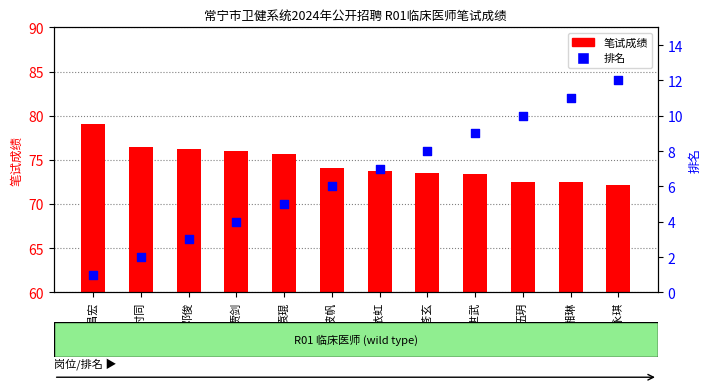

Which series has the largest Y range (max minus min)?

排名